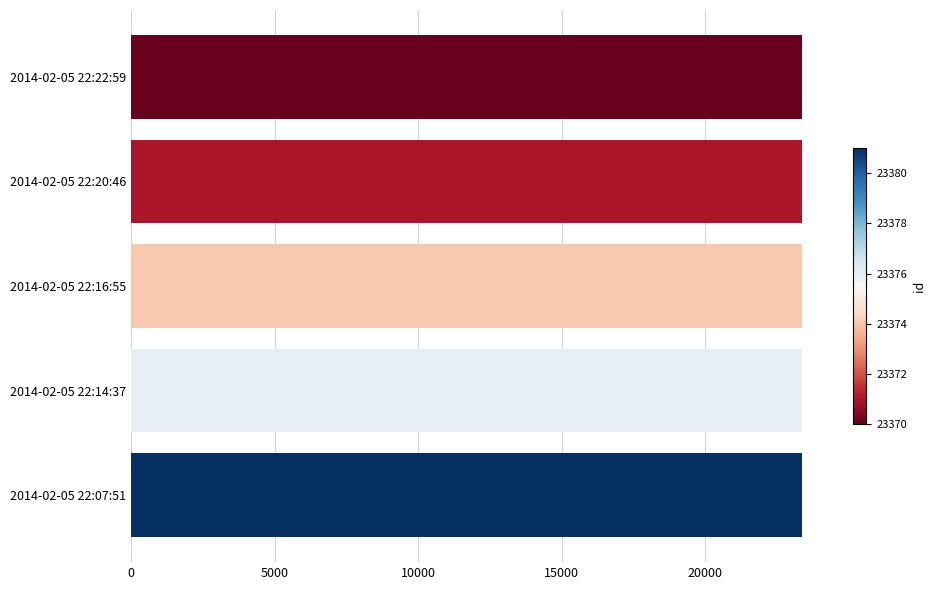

Does the chart contain stacked bars?

No